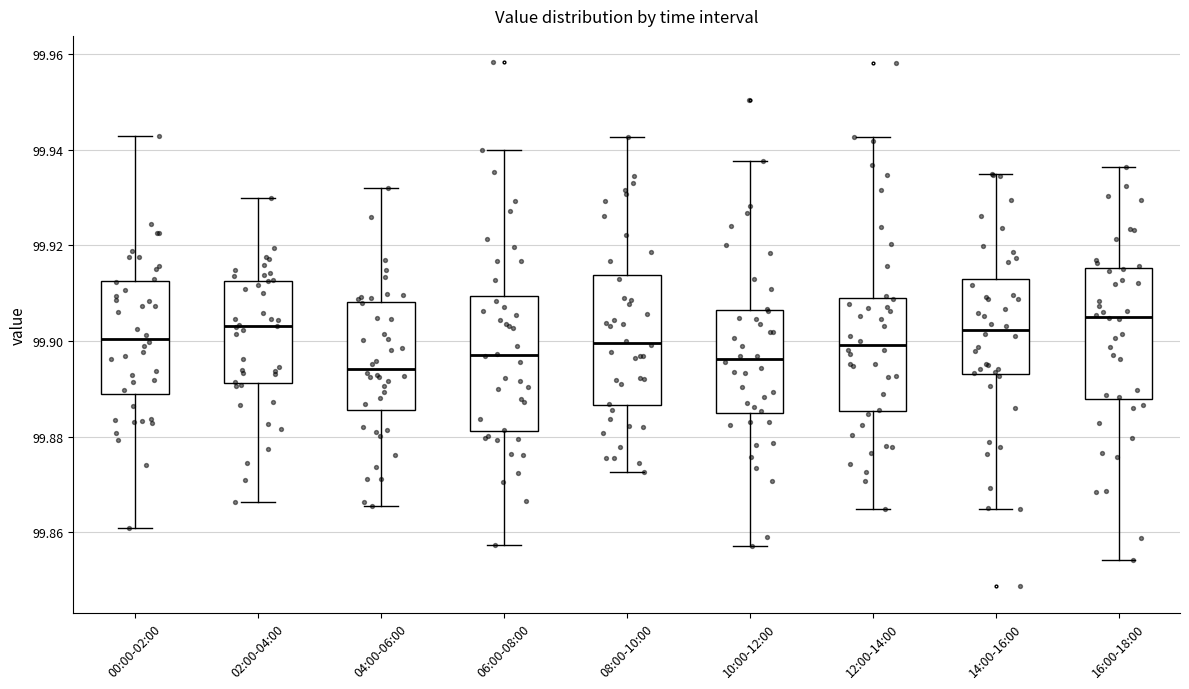

Where does the median line of the box for 08:00-10:00 sit on the y-axis? The values are not printed on the chart, so give them approximately, as read against the axis.

99.900